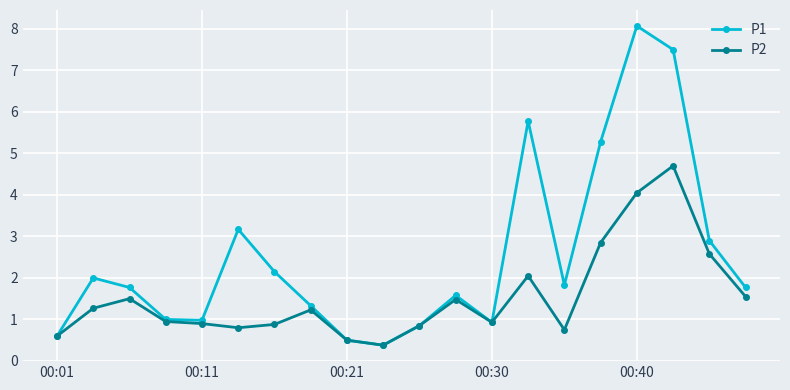

Count the number of categories in the chart.

20